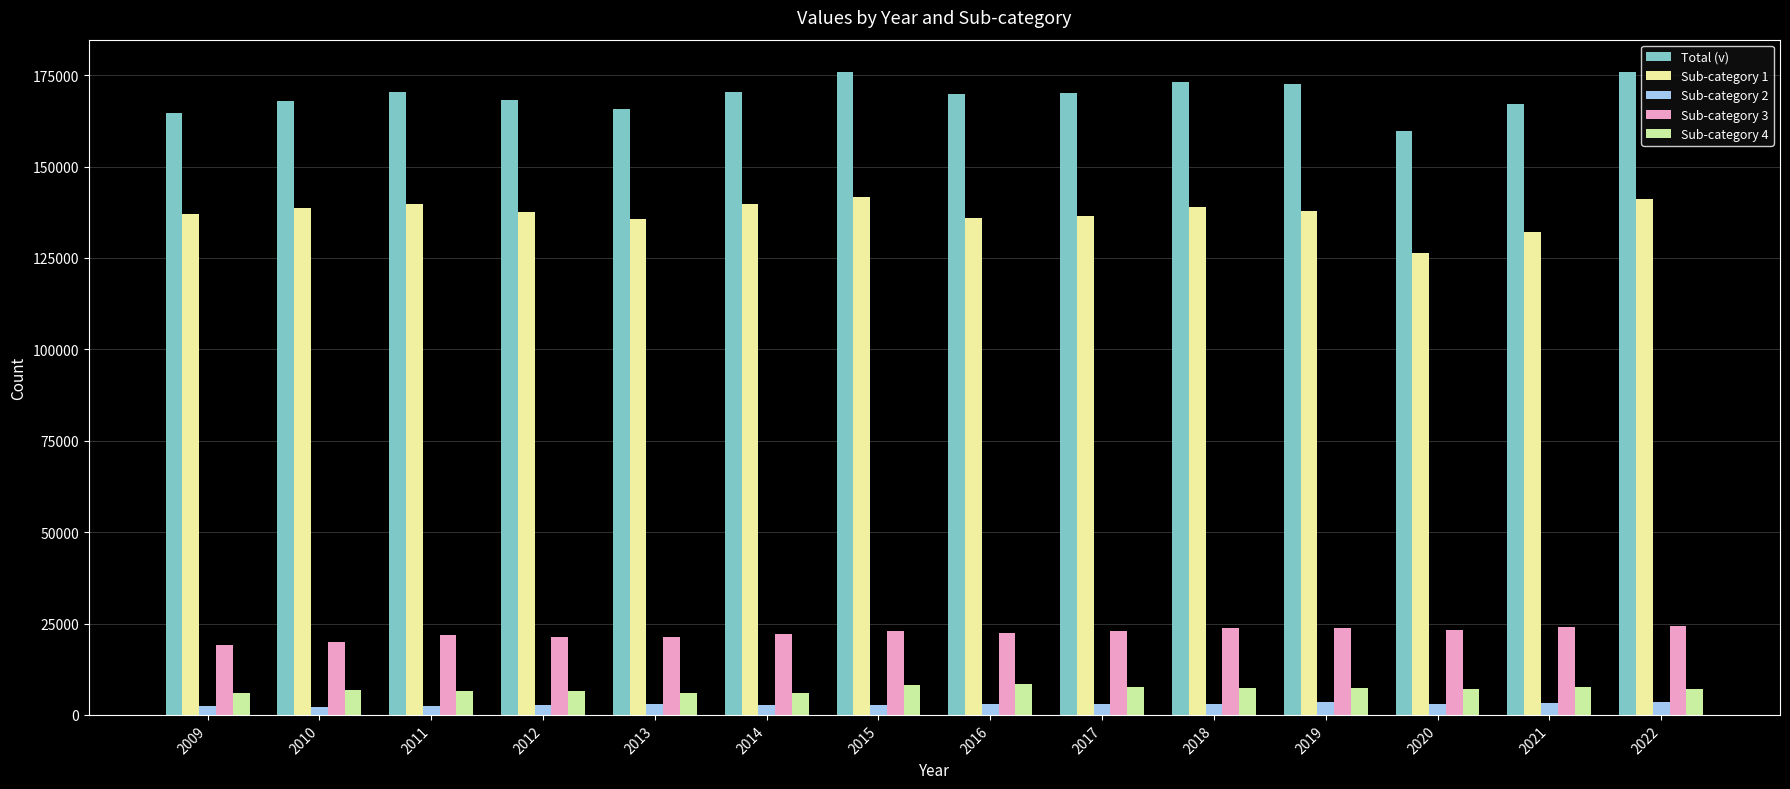

What is the highest value of the Sub-category 3 series?

24333